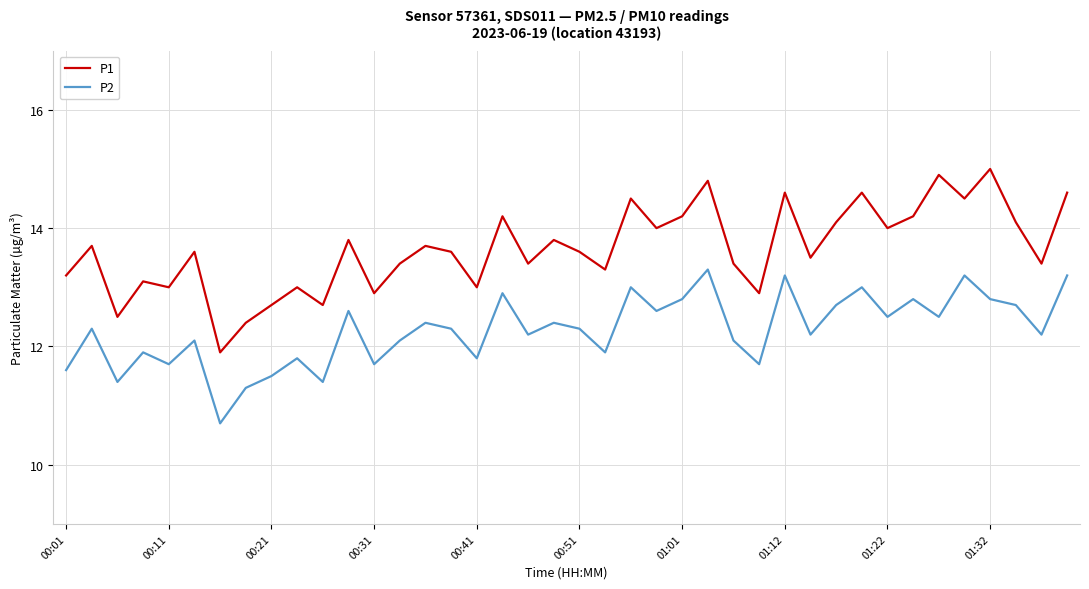

Which series has the largest total across all categories?

P1